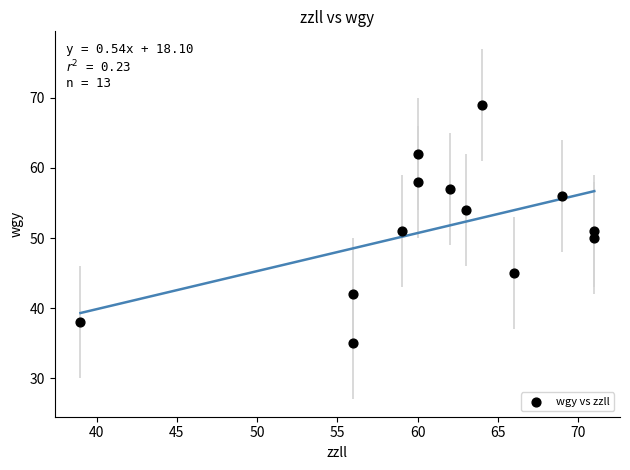

What is the range of Y values (max minus min)?

34